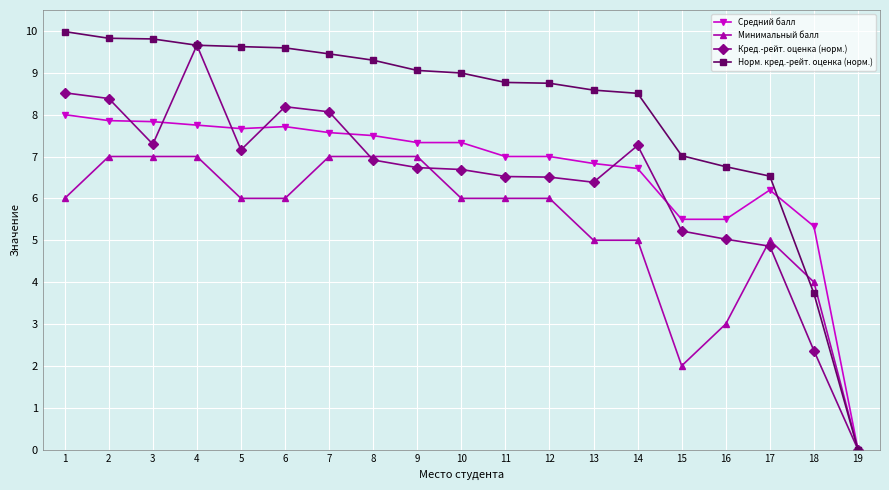

What are all the series names shown in the legend?

Средний балл, Минимальный балл, Кред.-рейт. оценка (норм.), Норм. кред.-рейт. оценка (норм.)